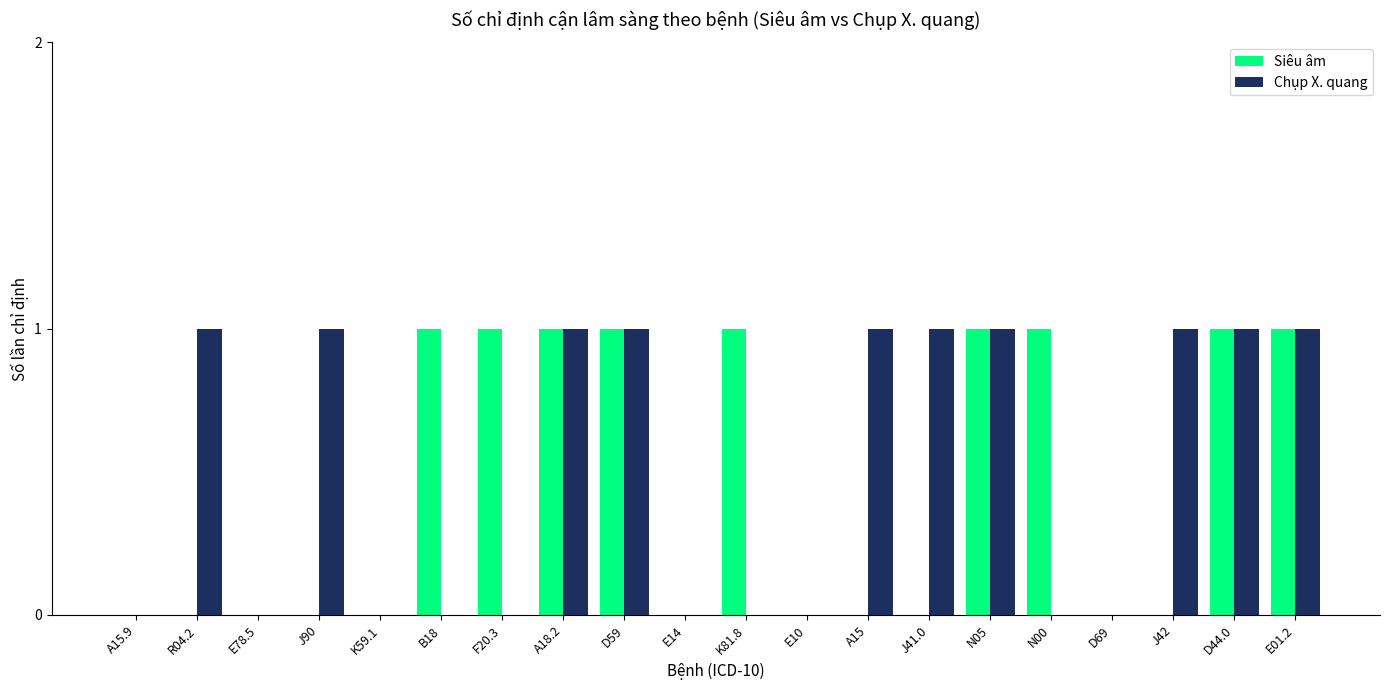

How many data points does each series have?

20